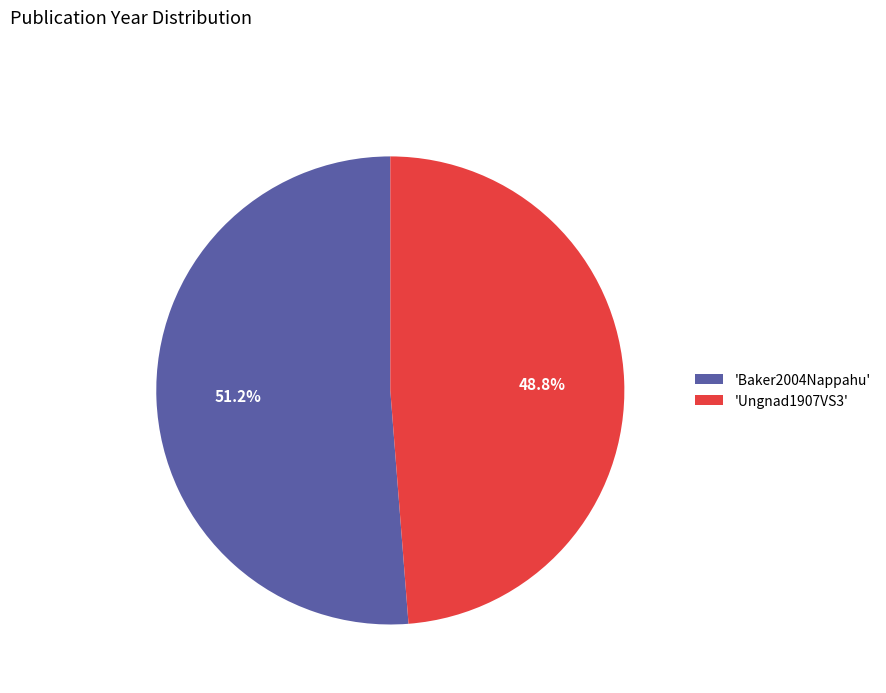

Which slice is the largest?

'Baker2004Nappahu'